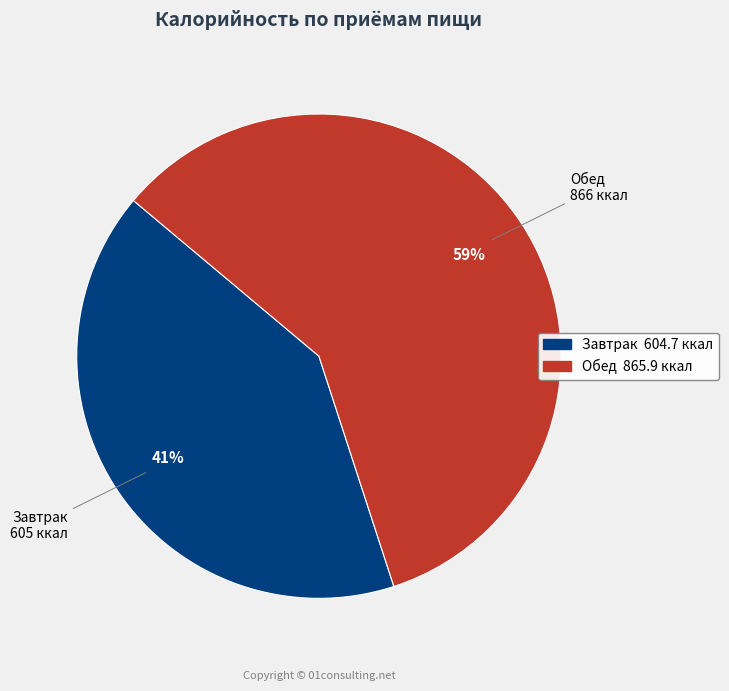

Is it true that Обед is 50% of the pie?

False